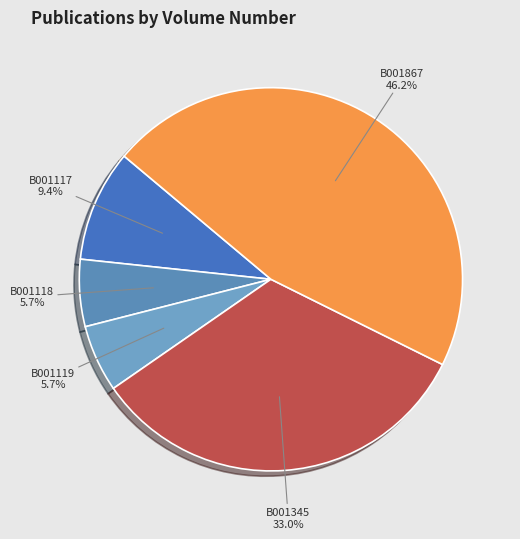

What percentage is the B001119 slice, to the nearest percent?

6%